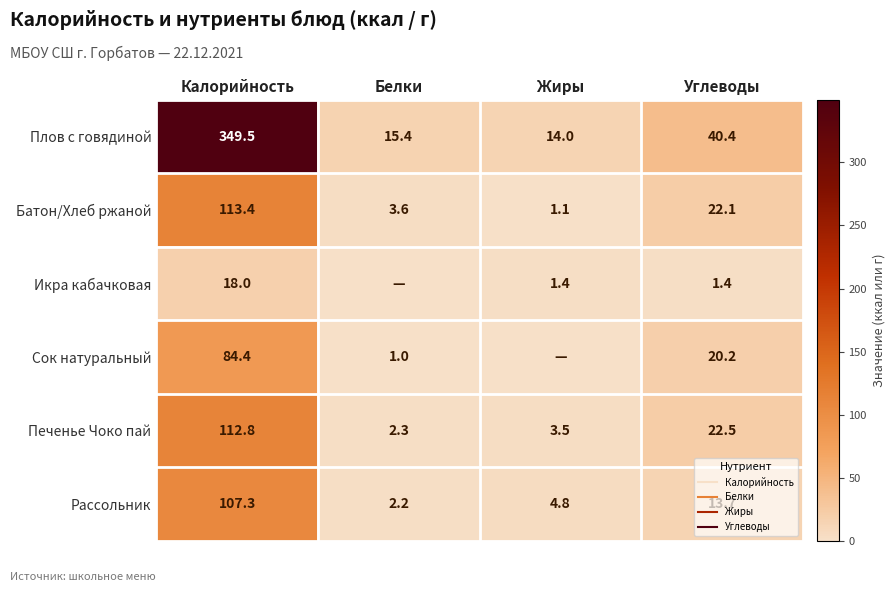

What is the average value of the Плов с говядиной series?

104.8